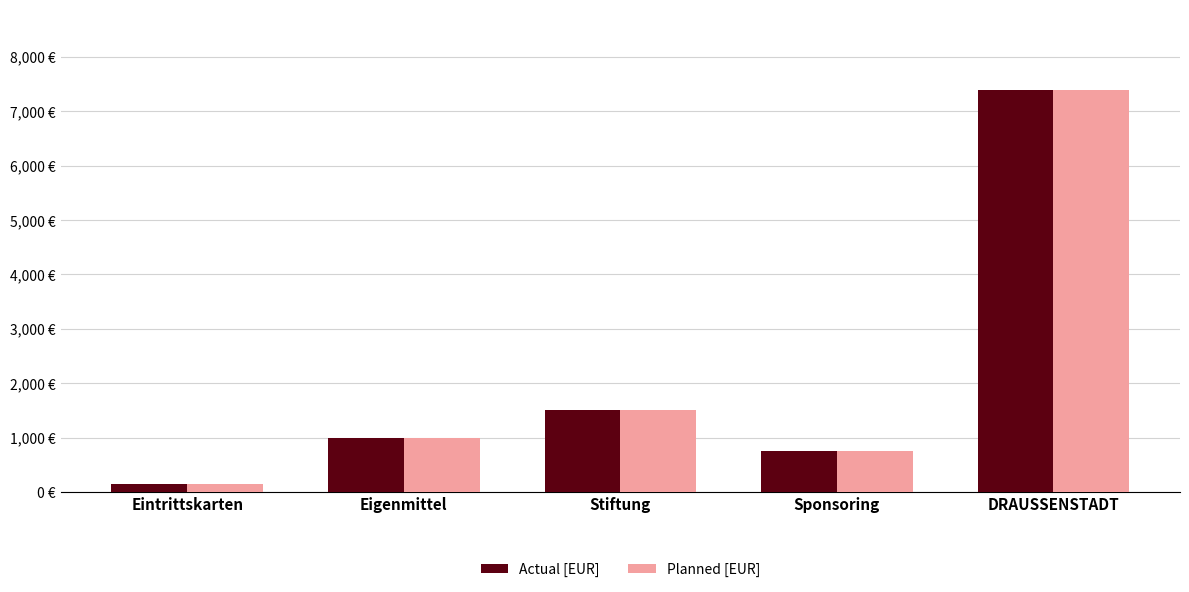

True or false: Actual [EUR] has a value of 566 at Eigenmittel.

False